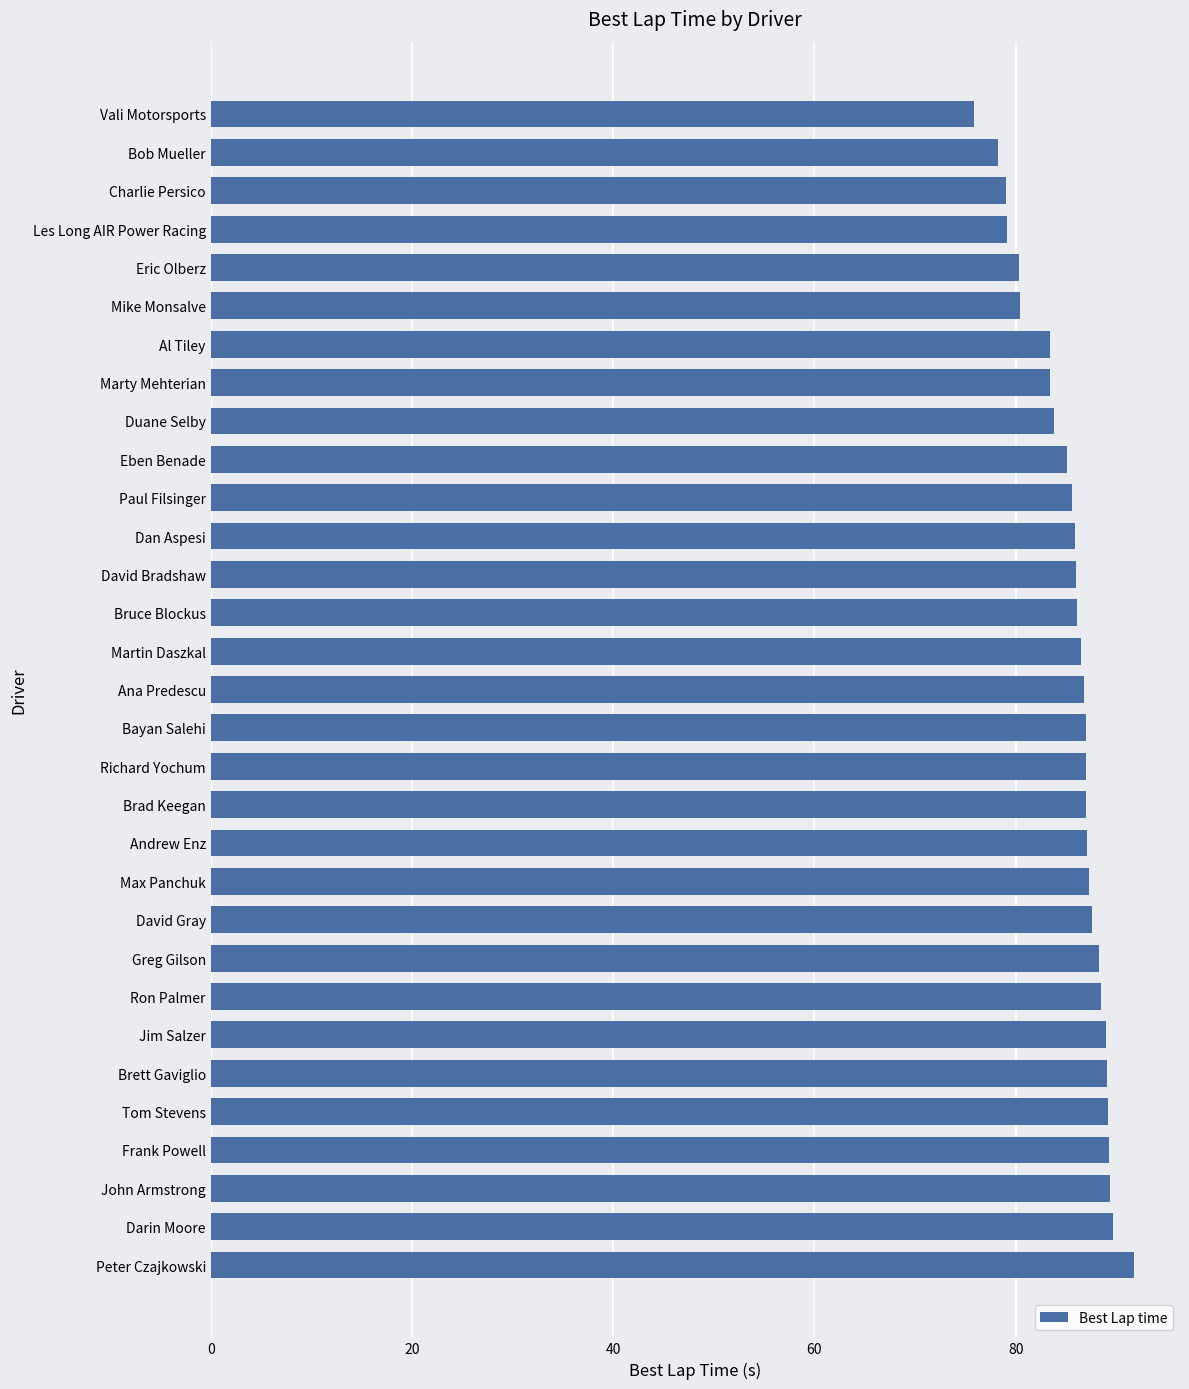

Which has a higher value, Brad Keegan or Brett Gaviglio?

Brett Gaviglio